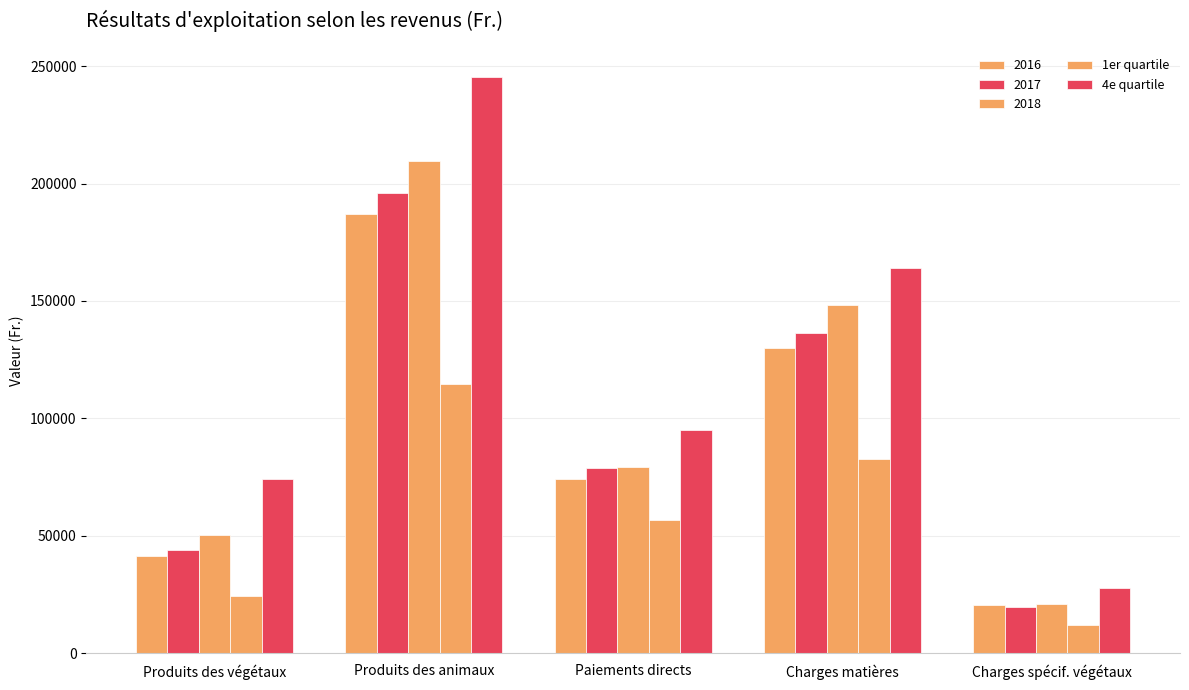

How many bars are there in total?

25